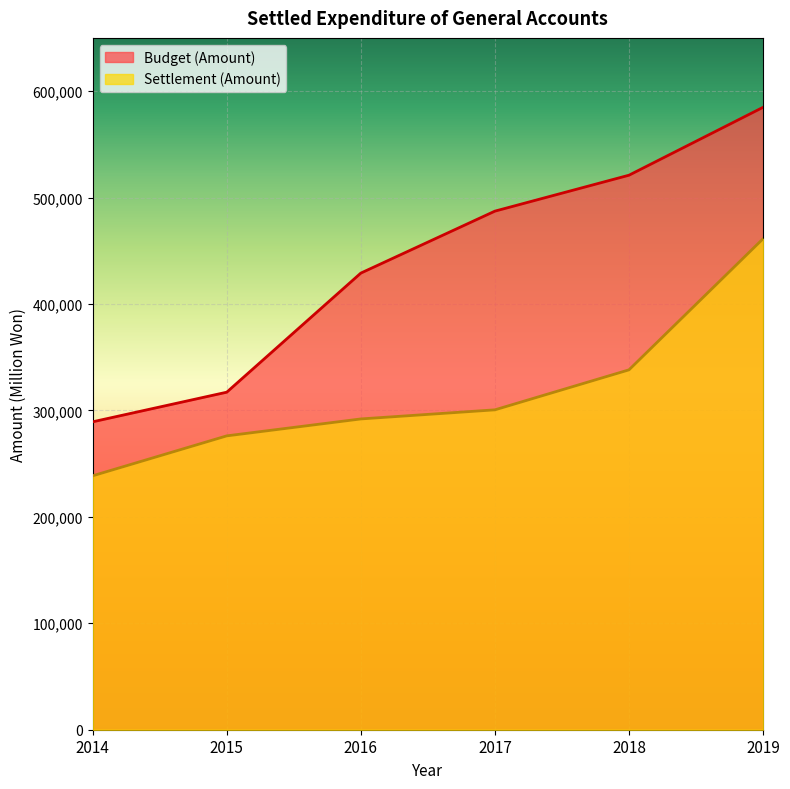

What is the spread (max minus min) of values at 2017?

186685